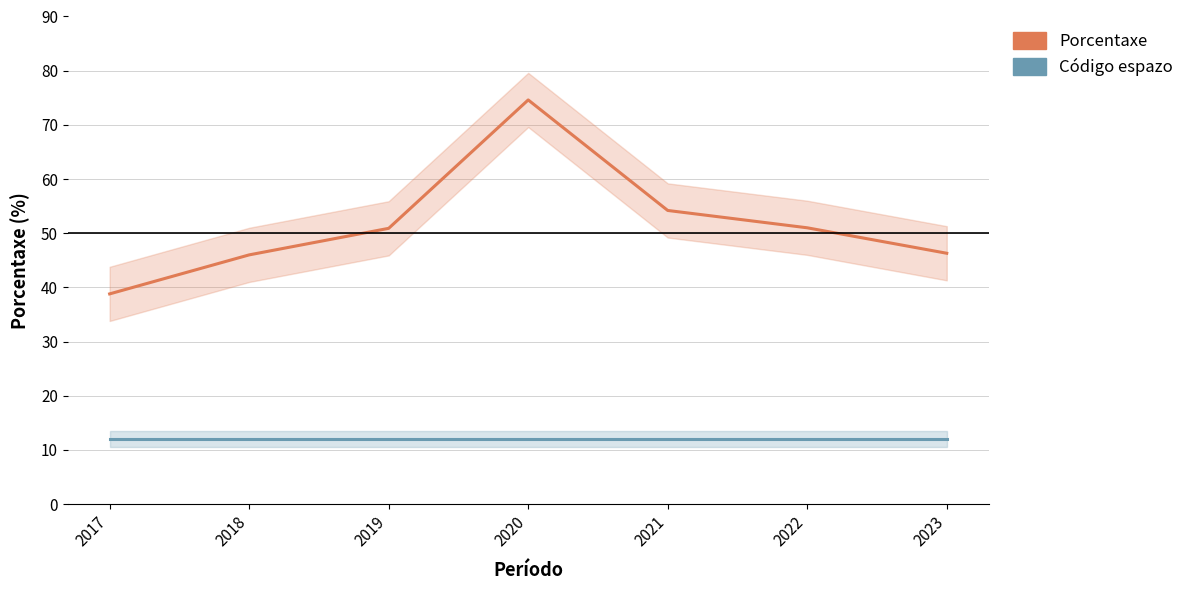

Which series has the largest total across all categories?

Porcentaxe